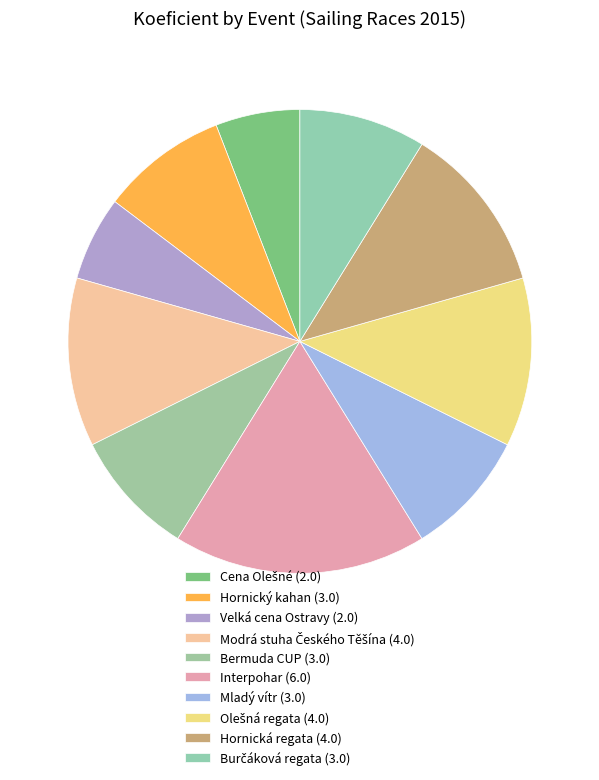

The Velká cena Ostravy slice represents 1% of the pie. True or false?

False